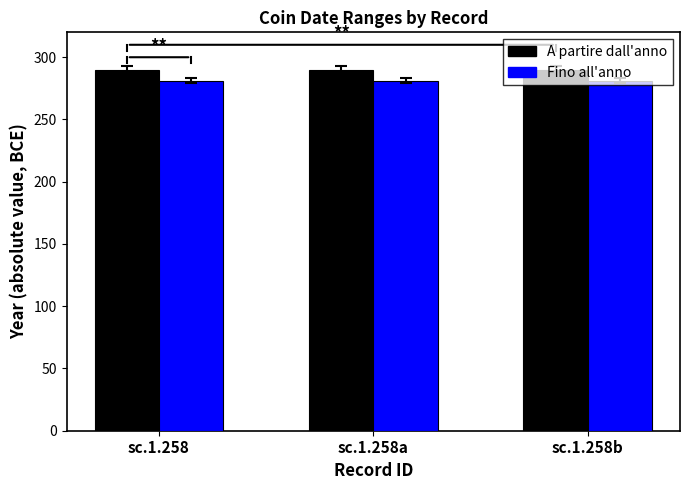

True or false: Fino all'anno has a value of 281 at sc.1.258a.

True